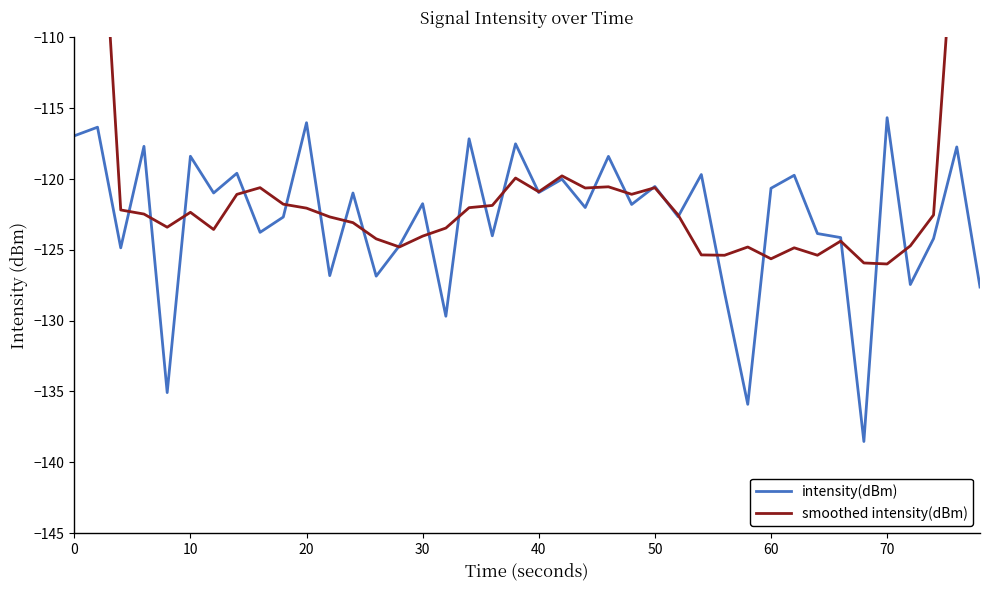

What is the difference between the maximum and minimum values in the intensity(dBm) series?

22.9